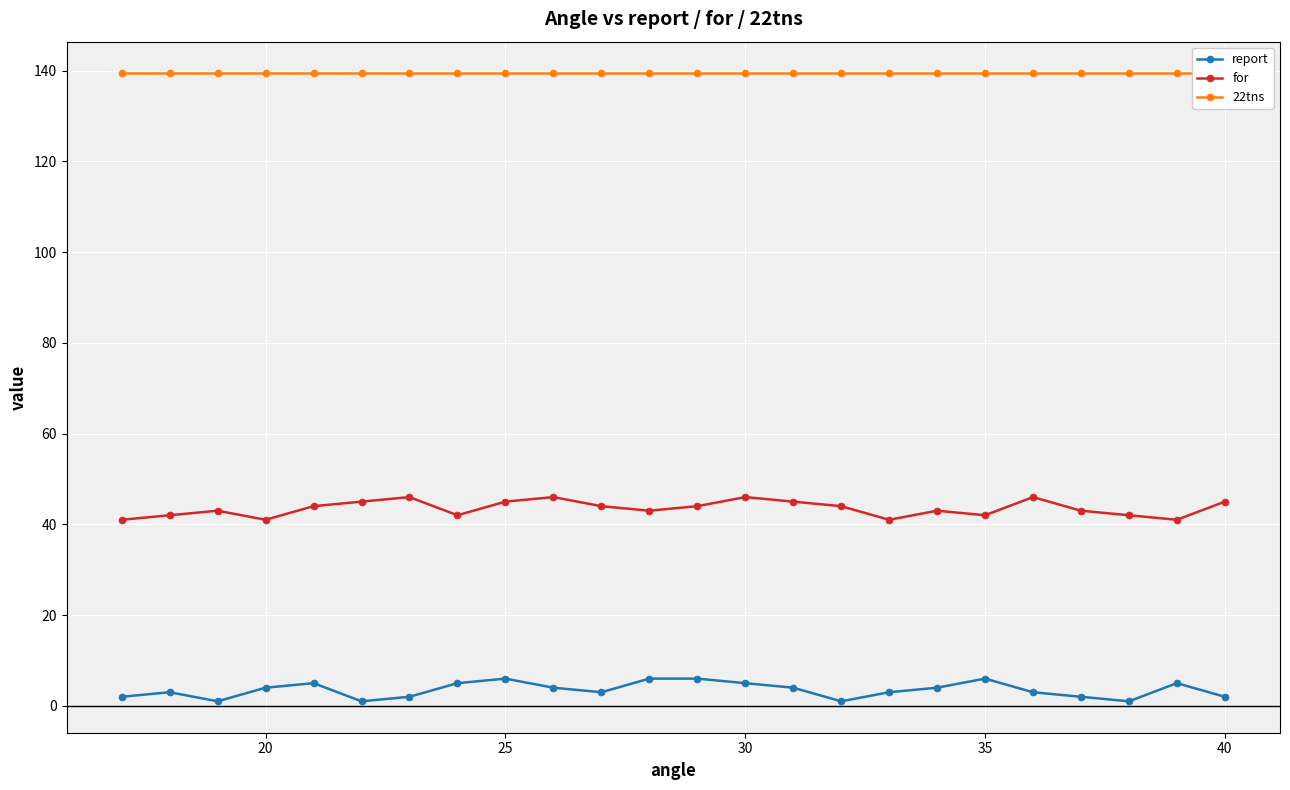

True or false: for and 22tns intersect in this chart.

False